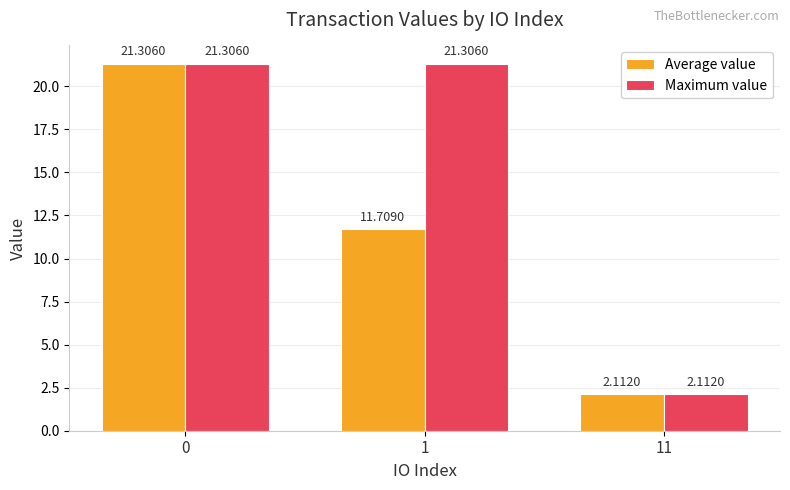

What is the difference between the second highest and minimum values in the Maximum value series?

19.2